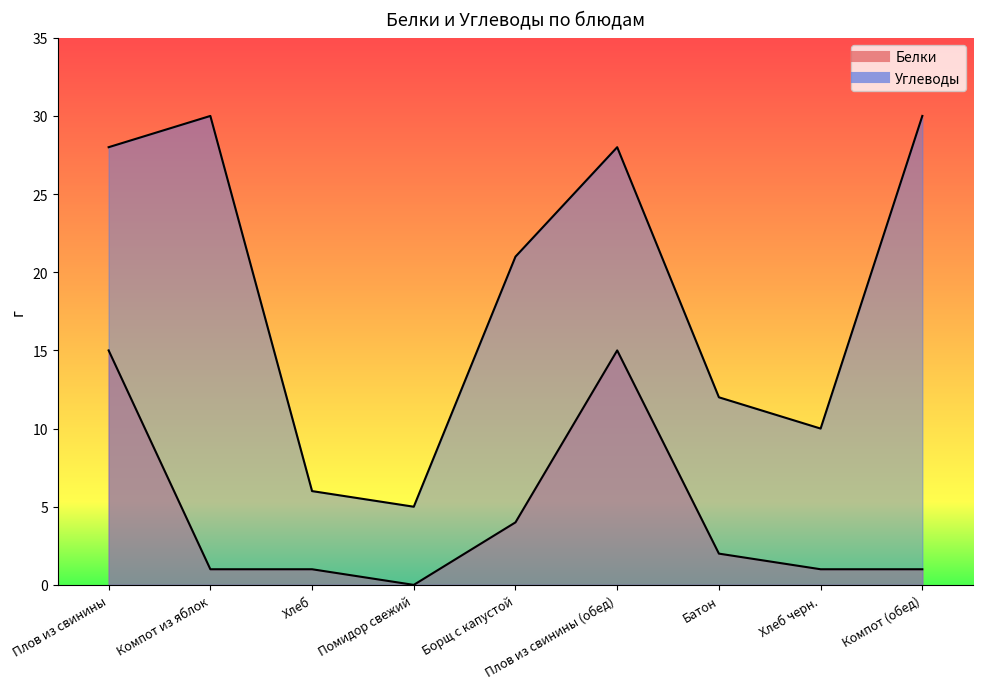

Which category has the highest value in the Углеводы series?

Компот из яблок